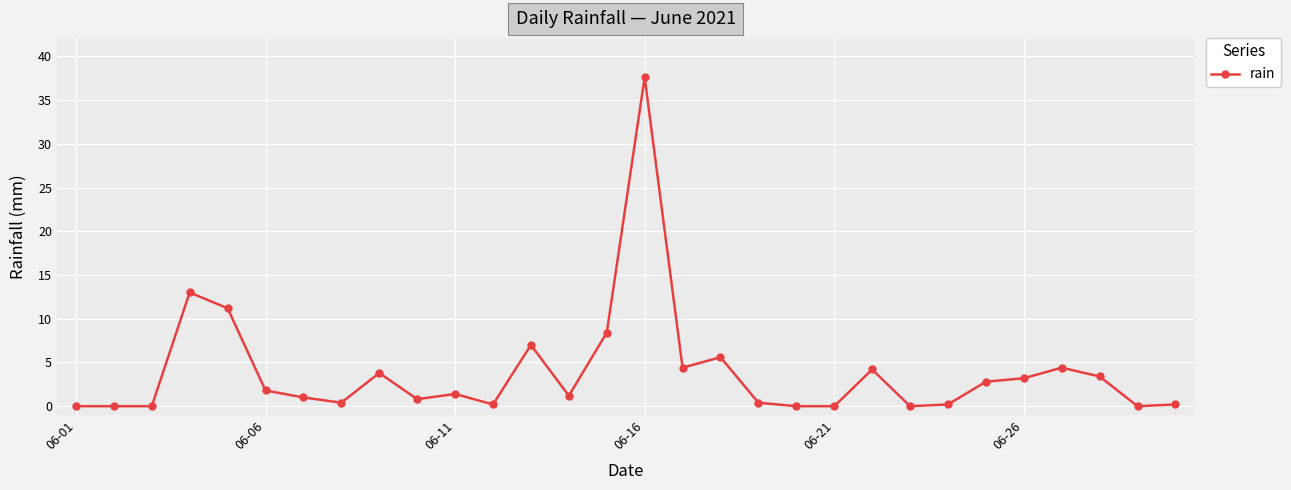

What is the greatest value displayed?

37.6